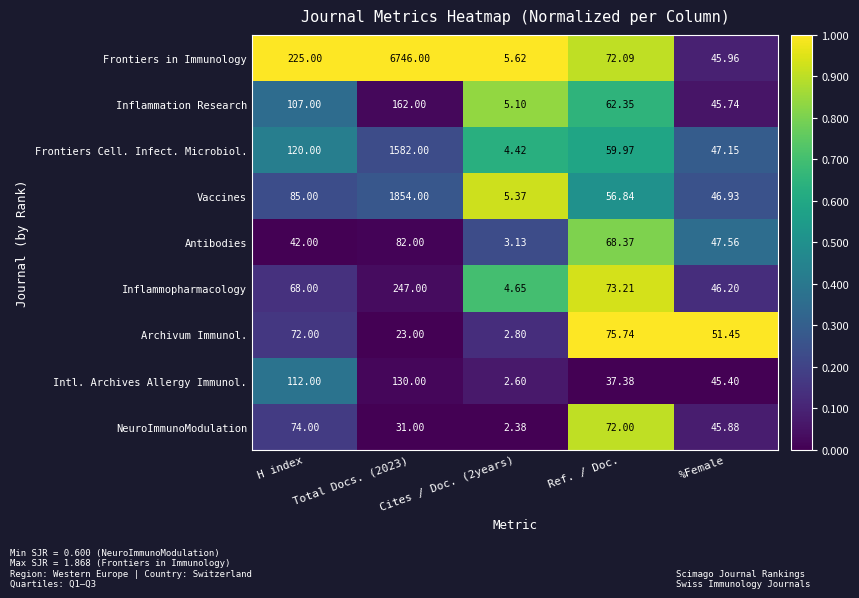

Which series has the largest total across all categories?

Frontiers in Immunology